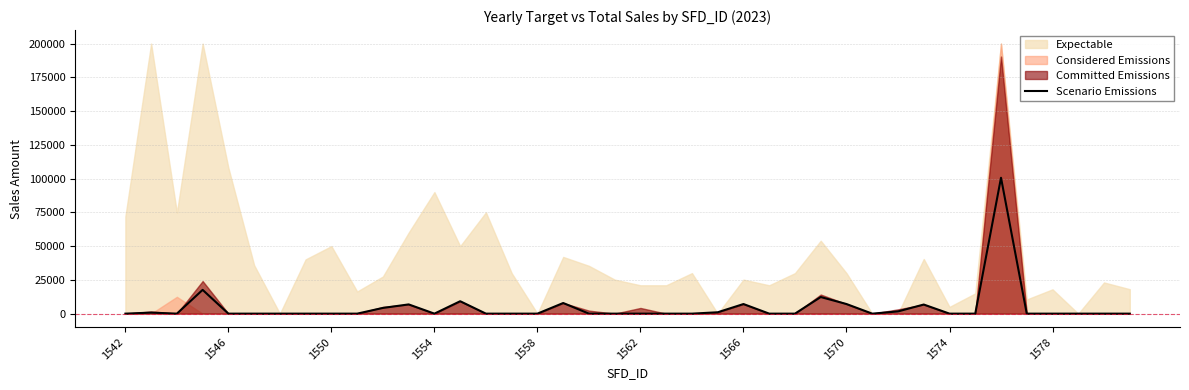

The chart shows a value of 35701.3 at 21. True or false?

False